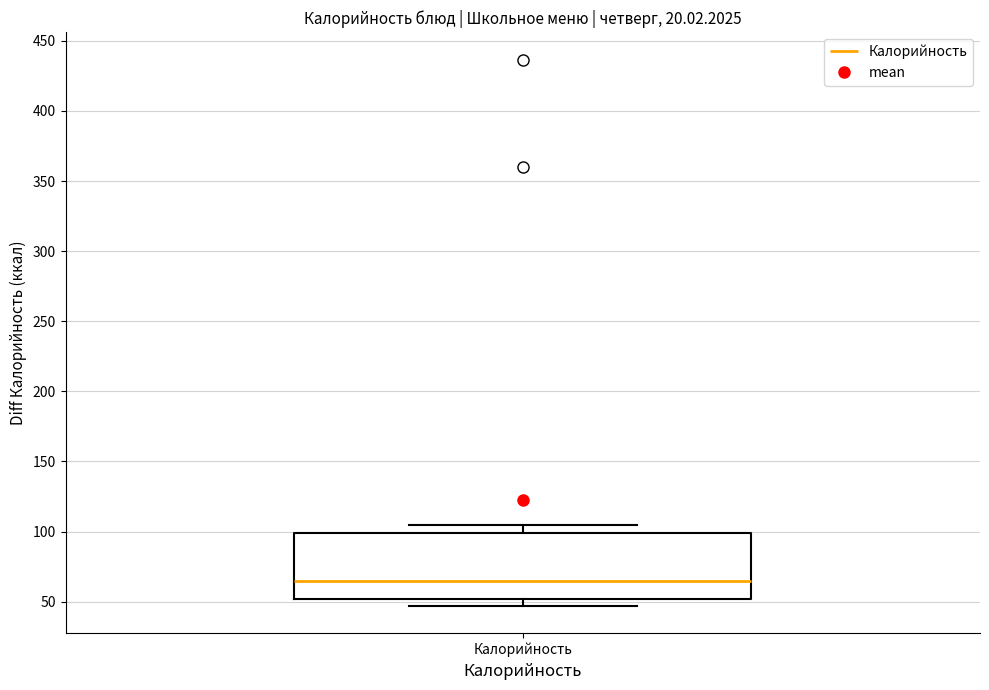

Where is the lower edge of the box for Калорийность on the y-axis? The values are not printed on the chart, so give them approximately, as read against the axis.

50